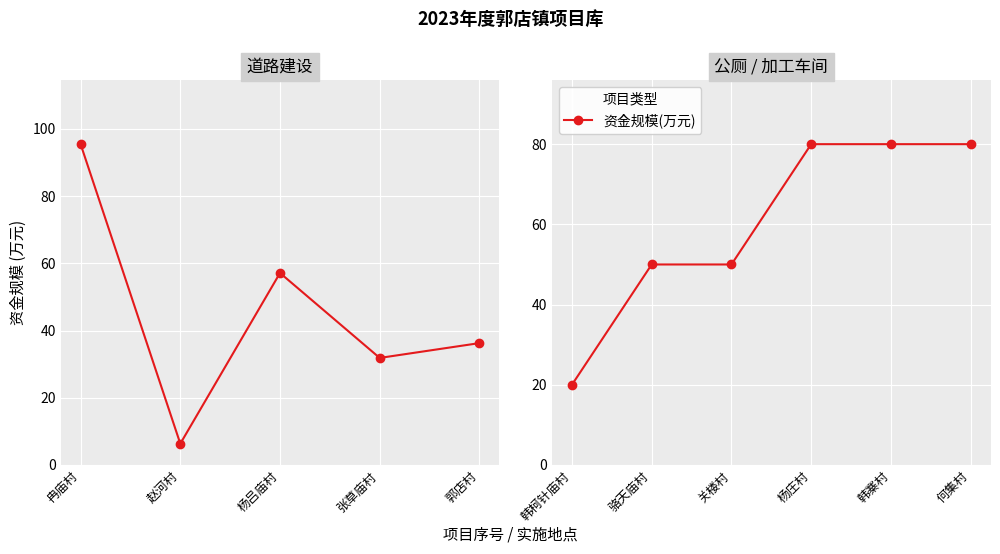

What is the label of the 1st point from the left?

韩柯针庙村